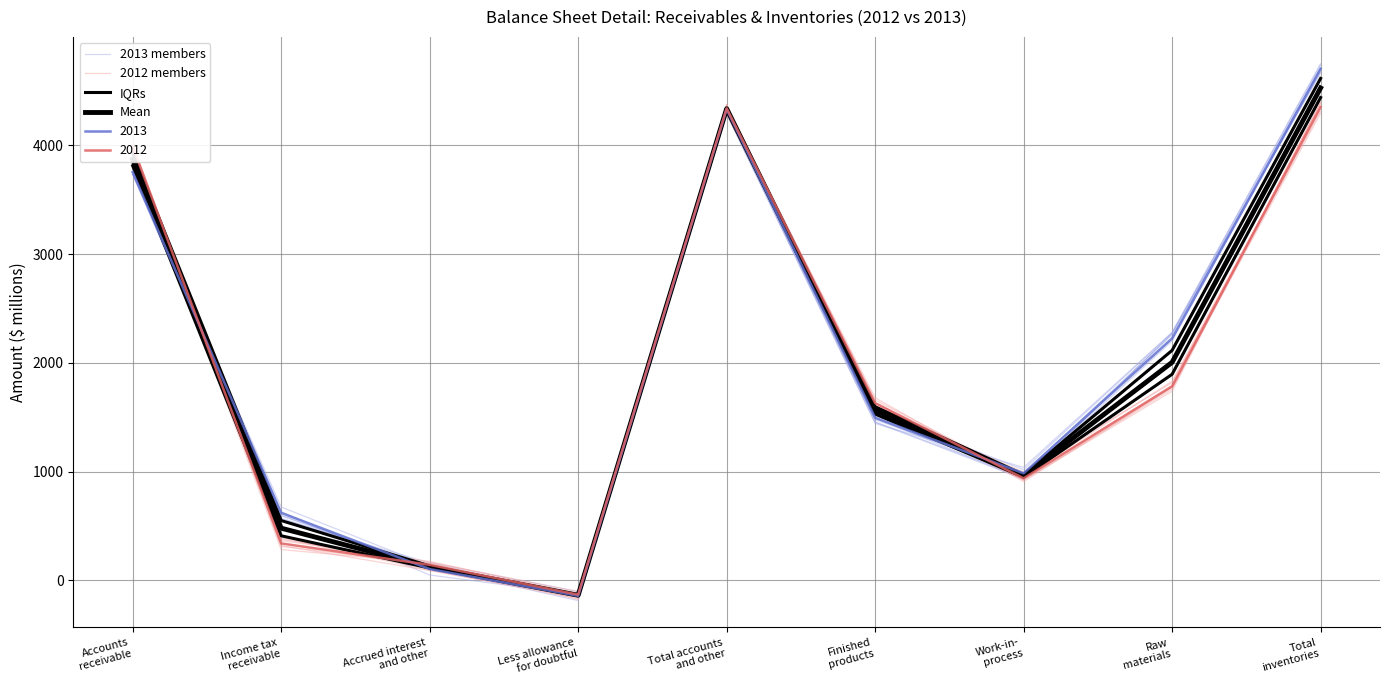

List the labels in order of 2013 members value, smallest first.

Less allowance
for doubtful, Accrued interest
and other, Income tax
receivable, Work-in-
process, Finished
products, Raw
materials, Accounts
receivable, Total accounts
and other, Total
inventories